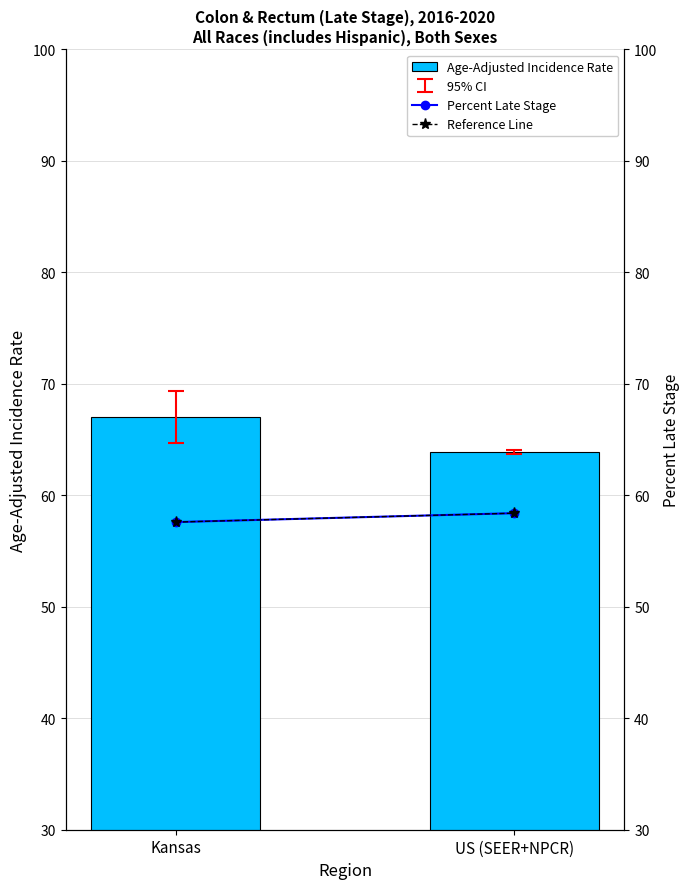

True or false: Percent Late Stage has a value of 94.4 at US (SEER+NPCR).

False